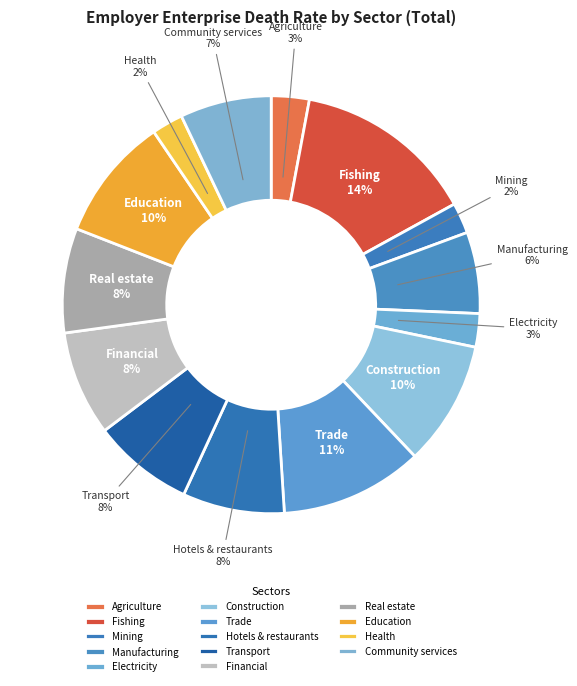

Do Real estate and Construction together represent more than half of the pie?

No